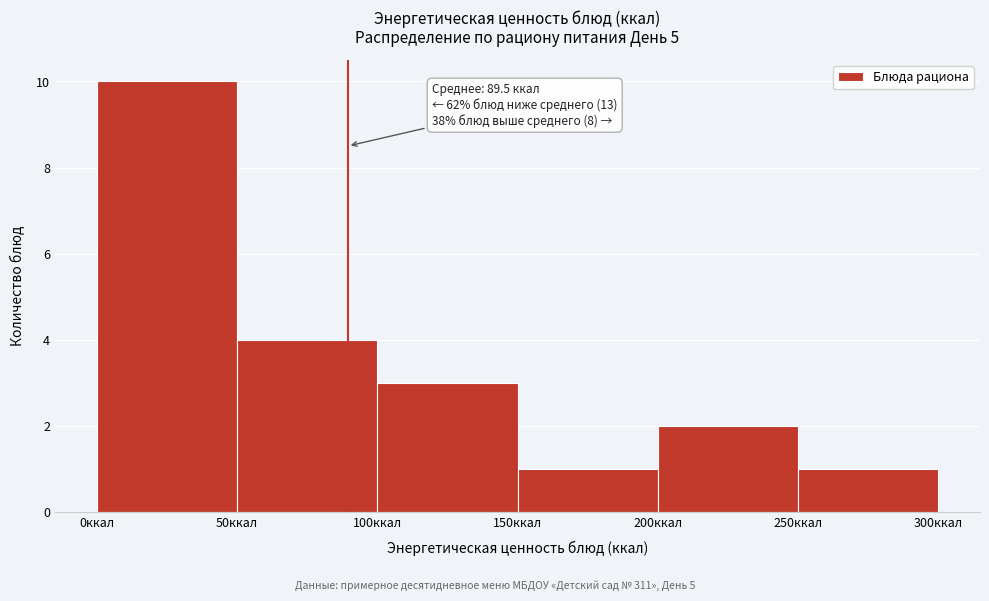

Over which range of the x-axis is the bar tallest?

0 to 50